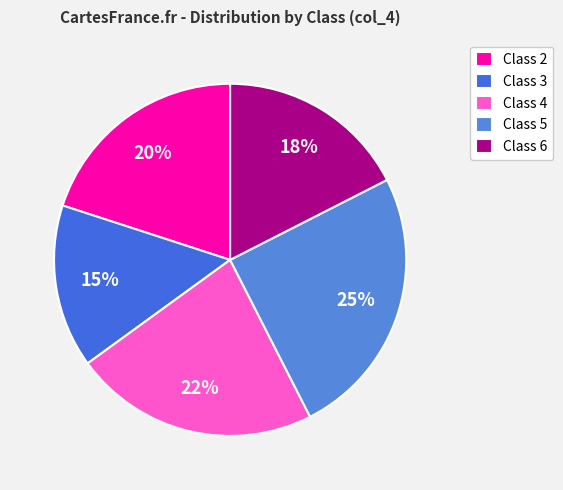

How many segments does this pie chart have?

5